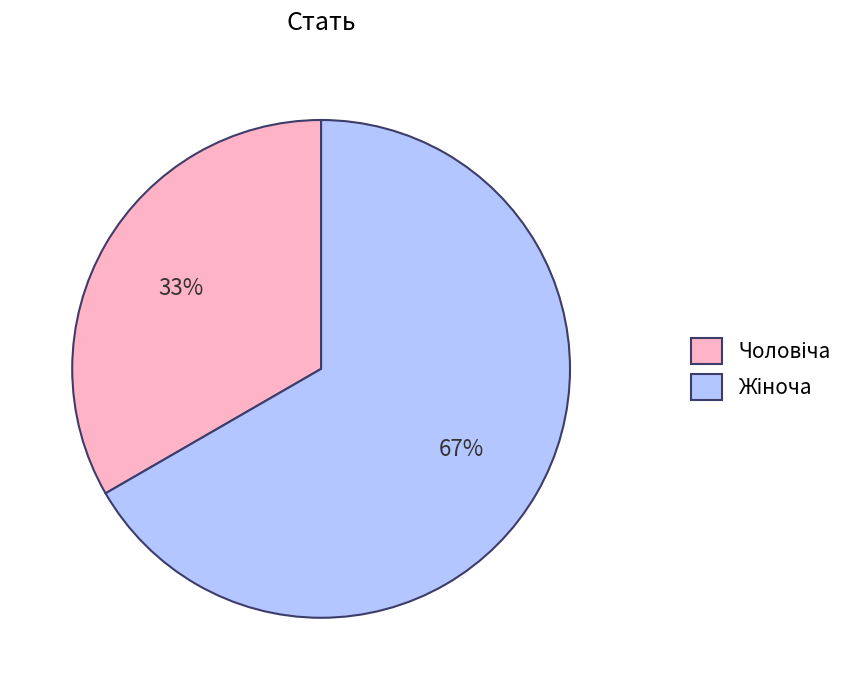

To the nearest percent, what is the average slice percentage?

50%